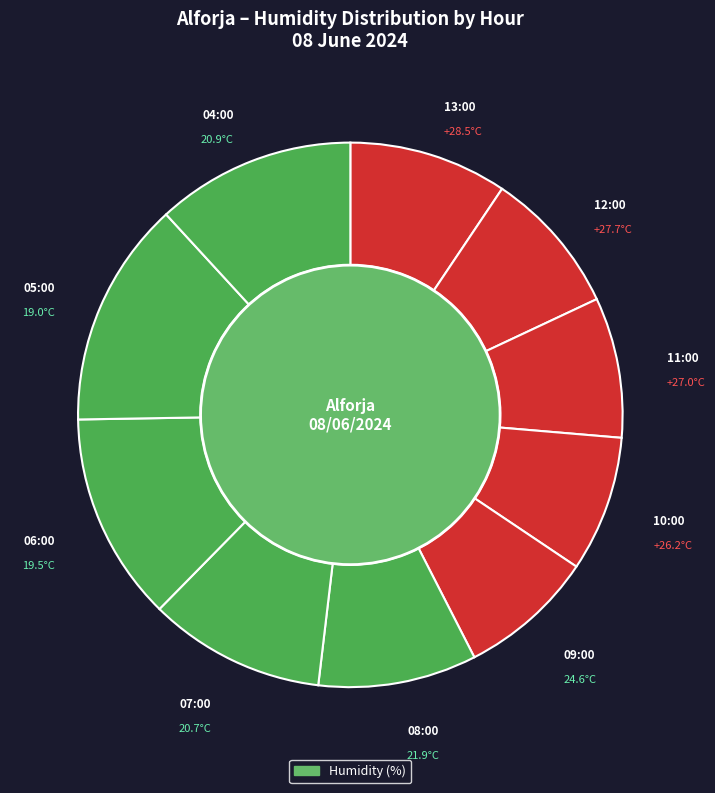

Is there a majority slice in this chart?

No